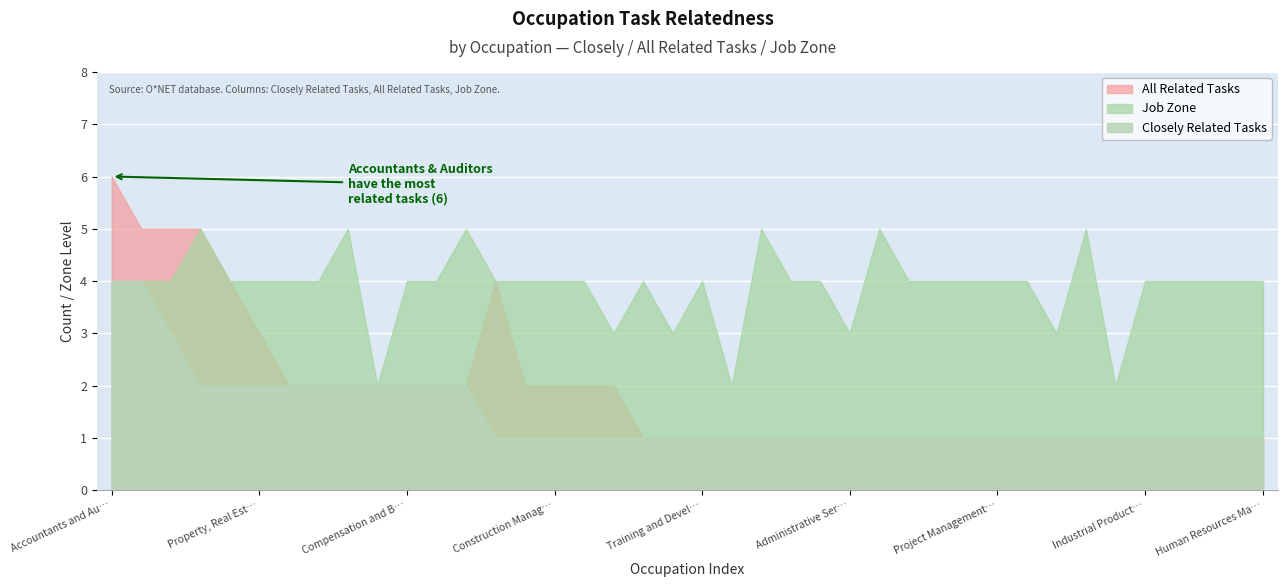

Between 4 and 4, which series saw the biggest shift?

All Related Tasks